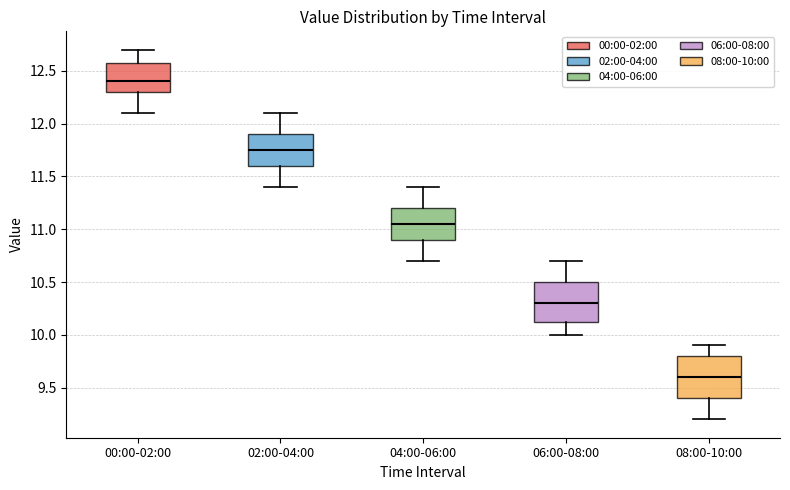

Where does the median line of the box for 08:00-10:00 sit on the y-axis? The values are not printed on the chart, so give them approximately, as read against the axis.

9.60